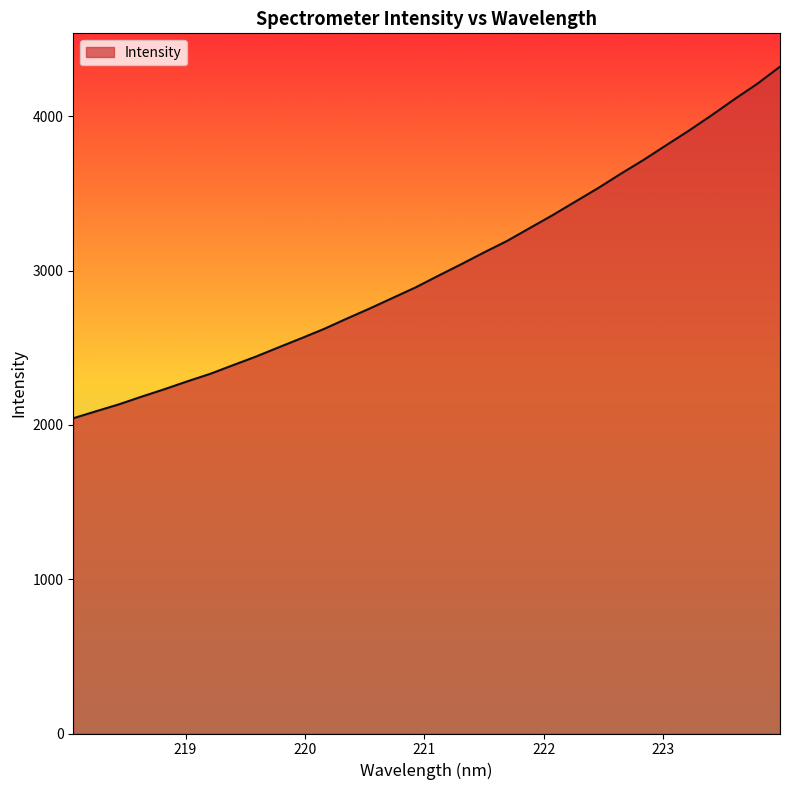

Approximately how many times larger is the value at 219.9712 compared to 223.5987?

0.6